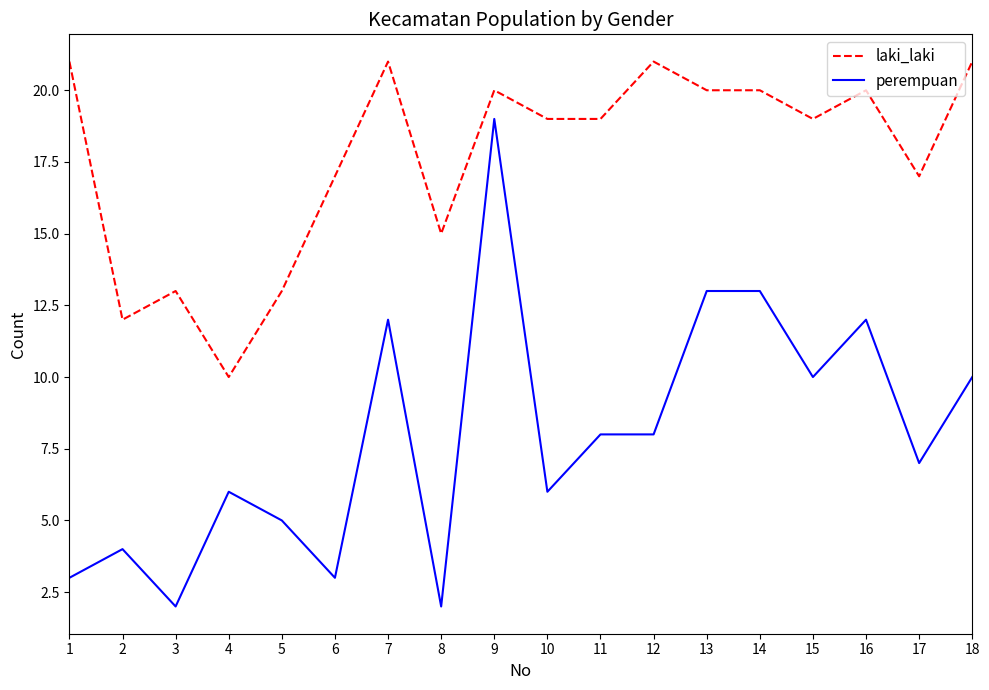

How many lines are shown in the chart?

2